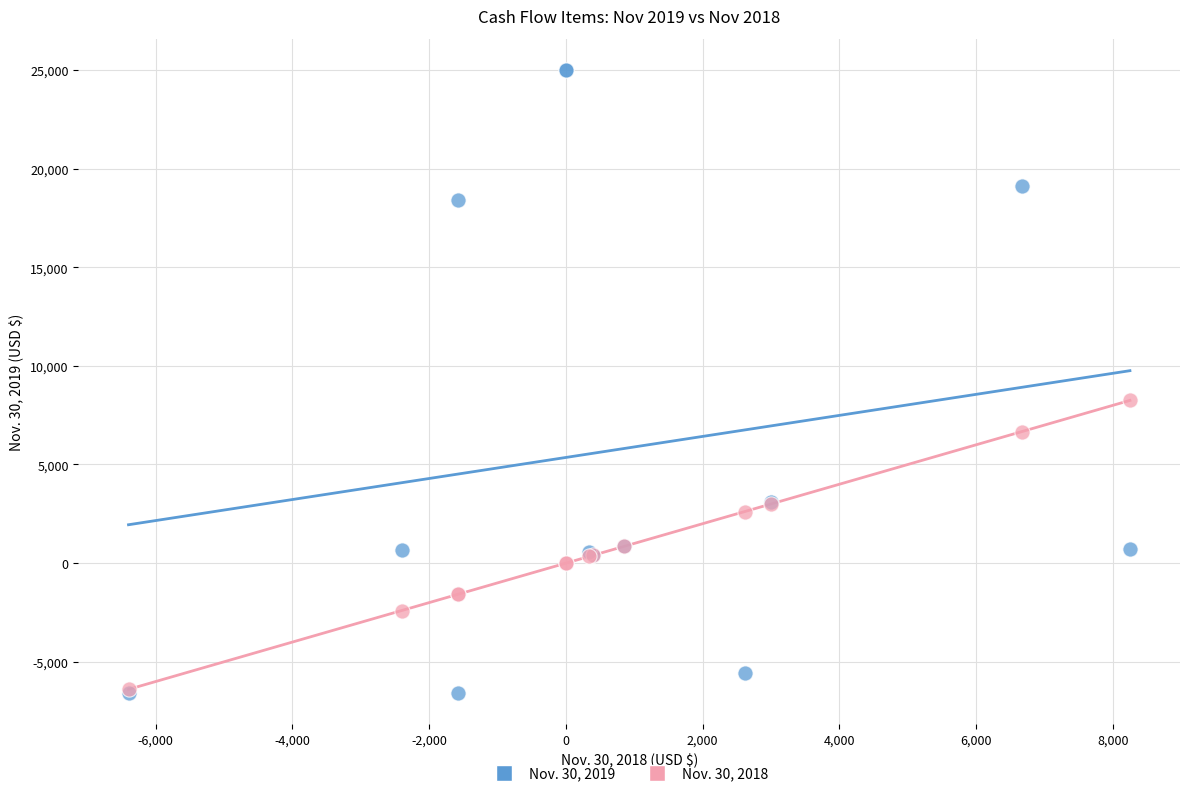

Across all series, what Y value is closest to 9204?

8248